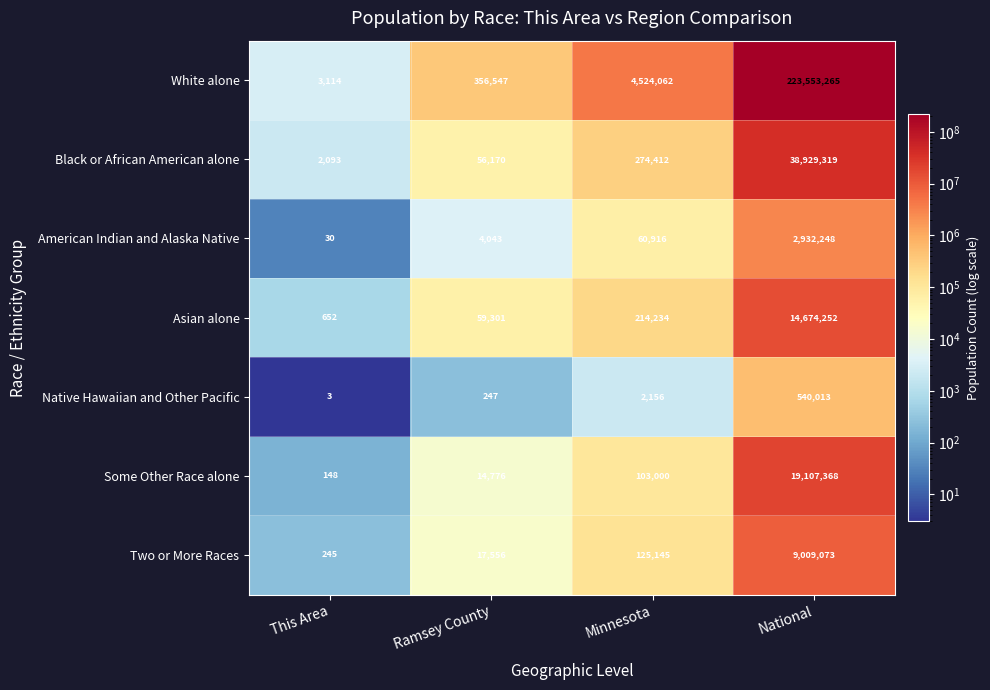

List the series in order of their peak value, highest first.

White alone, Black or African American alone, Some Other Race alone, Asian alone, Two or More Races, American Indian and Alaska Native, Native Hawaiian and Other Pacific